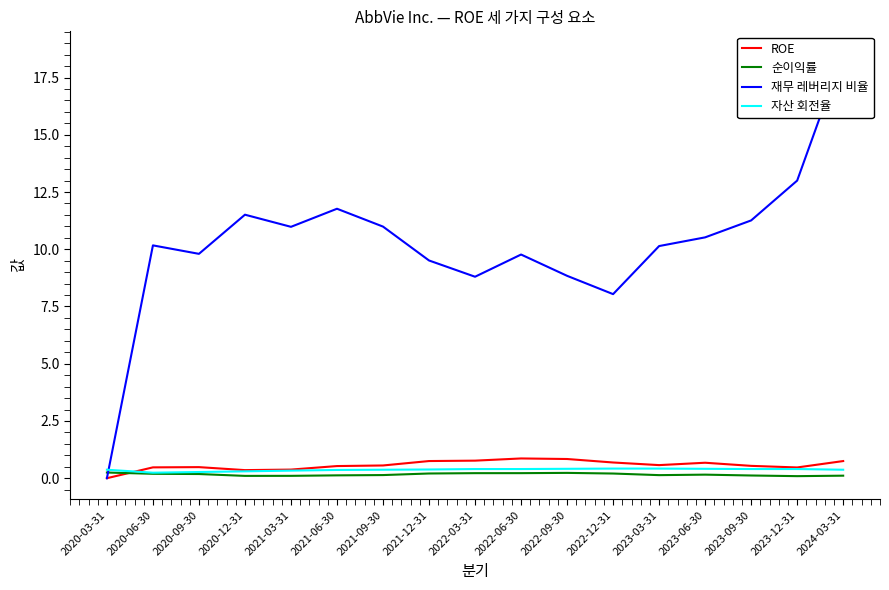

The 순이익률 series shows 0.2 at 2023-06-30. True or false?

True